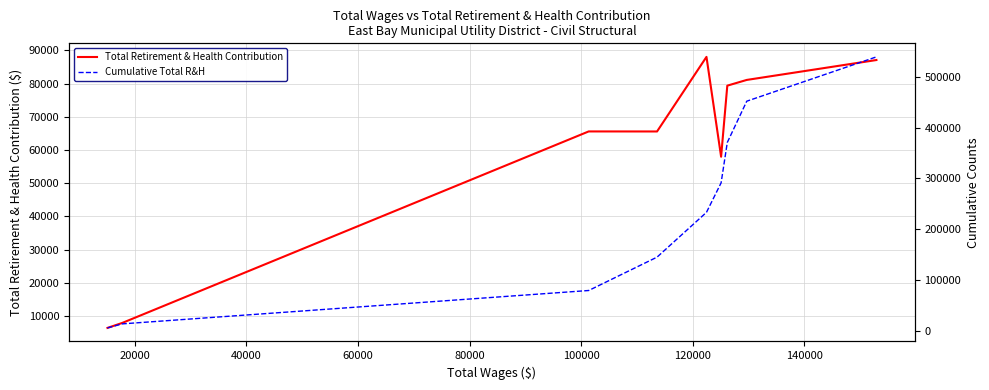

Which series has the largest range (max minus min)?

Cumulative Total R&H